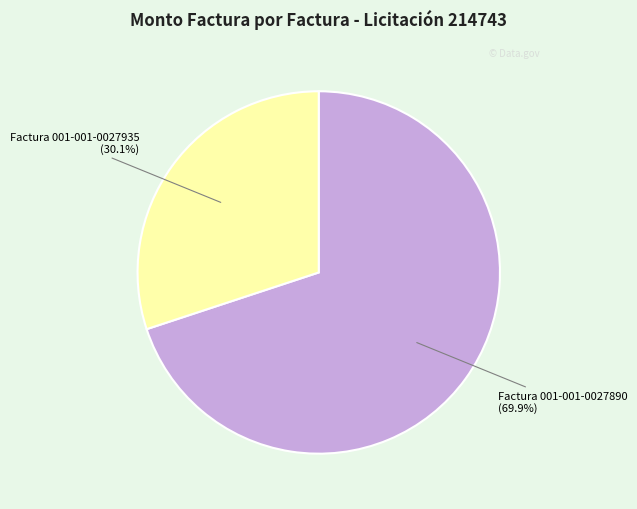

How many segments does this pie chart have?

2